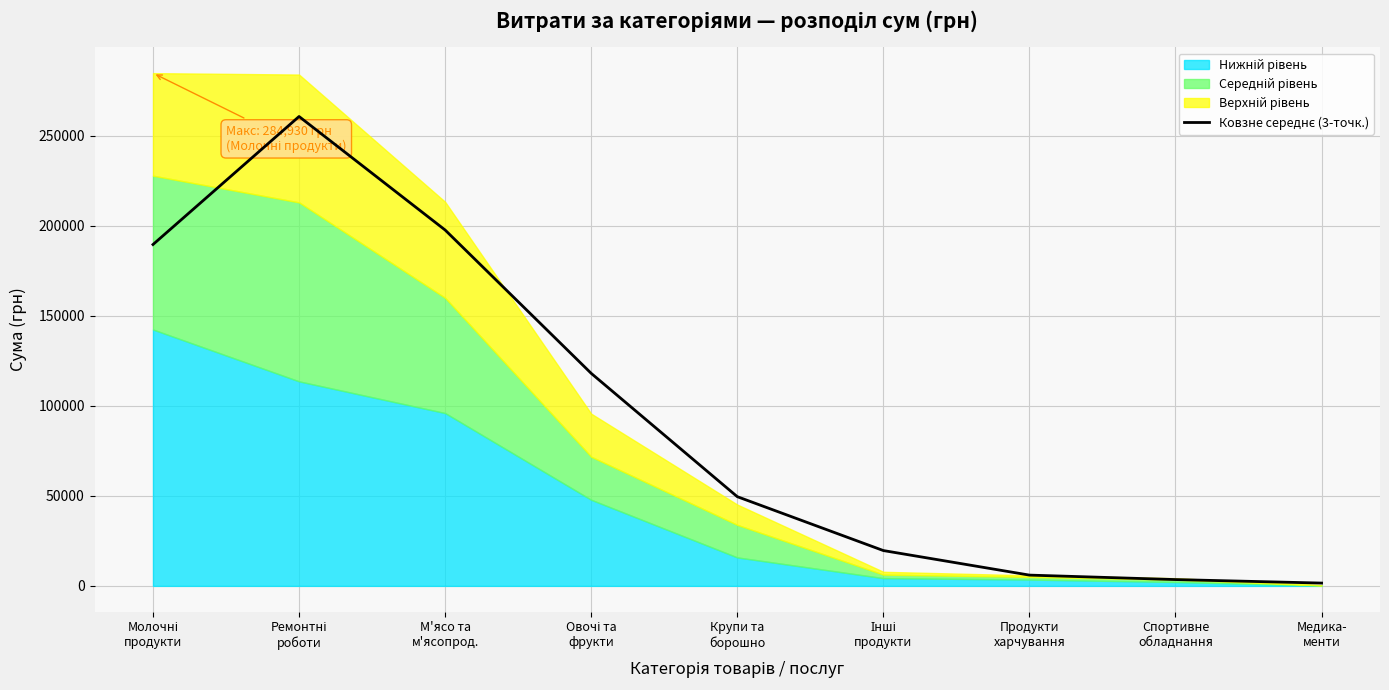

List the labels in order of value, largest first.

Ремонтні
роботи, М'ясо та
м'ясопрод., Молочні
продукти, Овочі та
фрукти, Крупи та
борошно, Інші
продукти, Продукти
харчування, Спортивне
обладнання, Медика-
менти